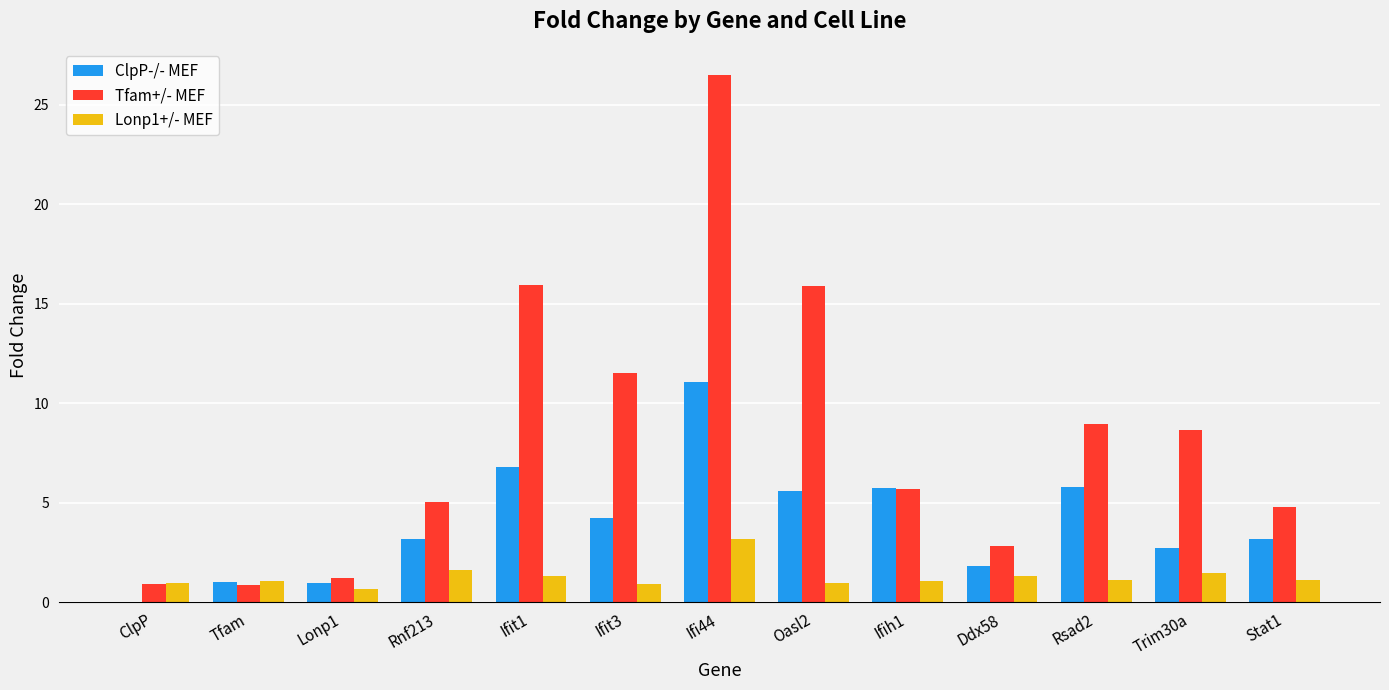

True or false: Lonp1+/- MEF has a value of 1.3 at Ddx58.

True